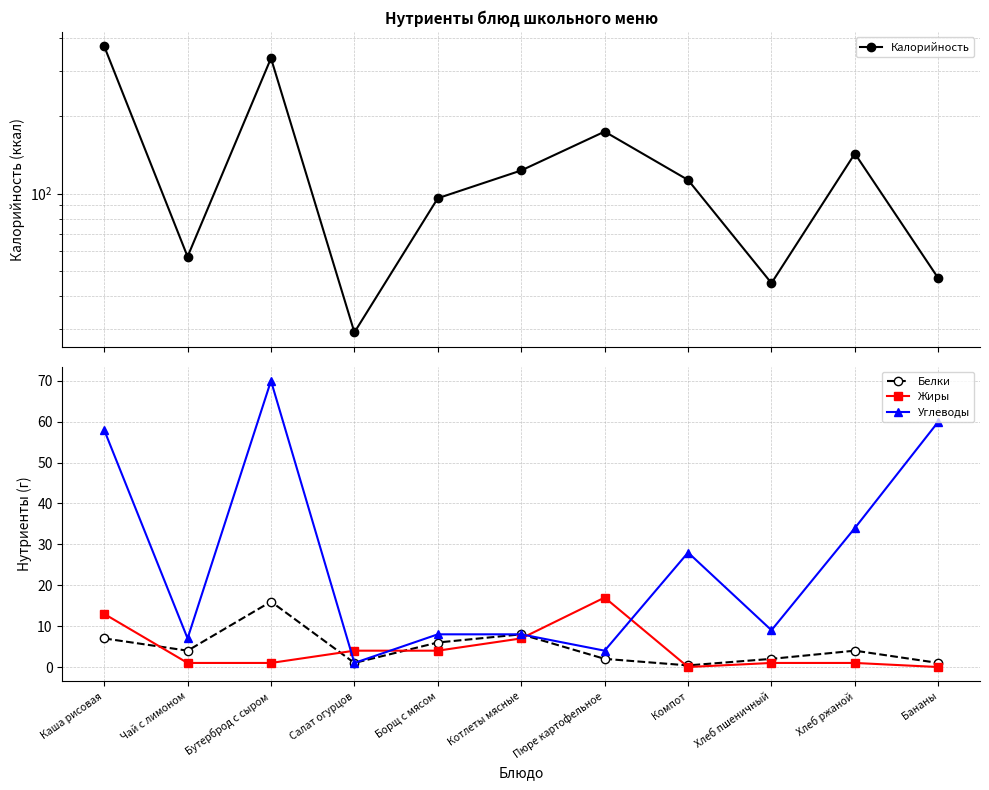

The value of Белки at Каша рисовая is 7.0. True or false?

True